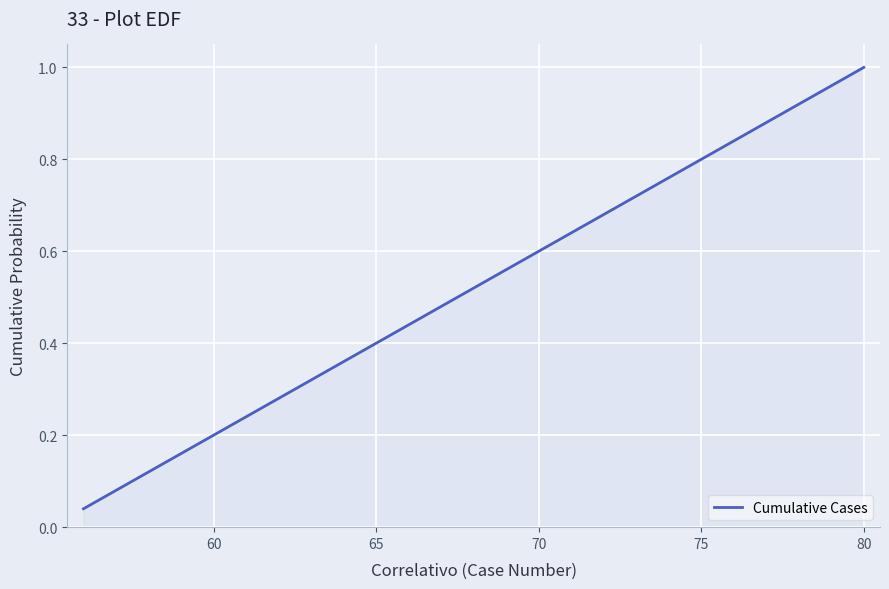

How many lines are shown in the chart?

1